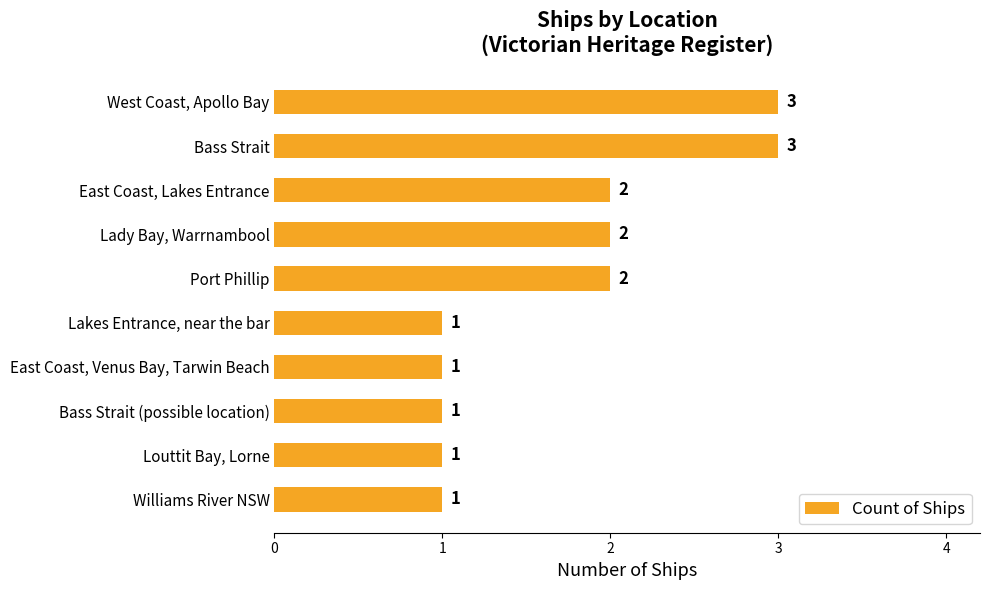

How many values are between 1 and 2?

8